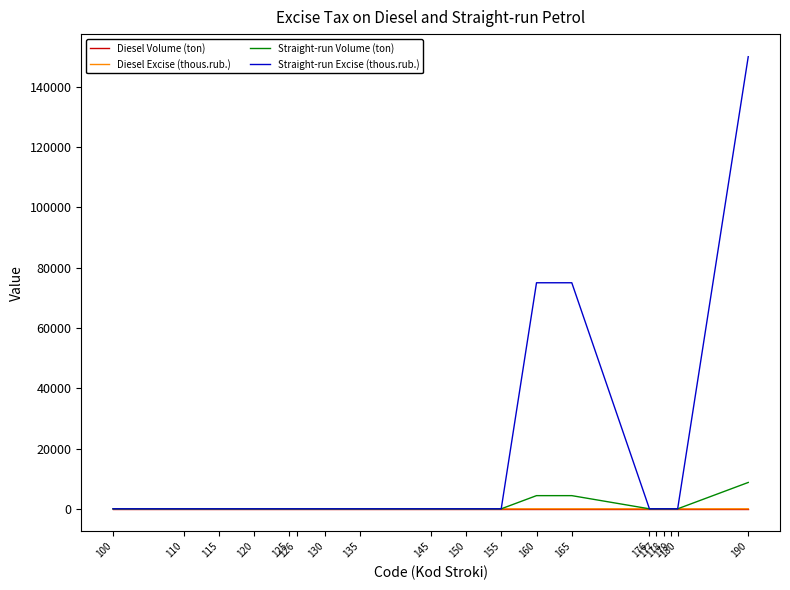

What is the maximum value shown in the chart?

149936